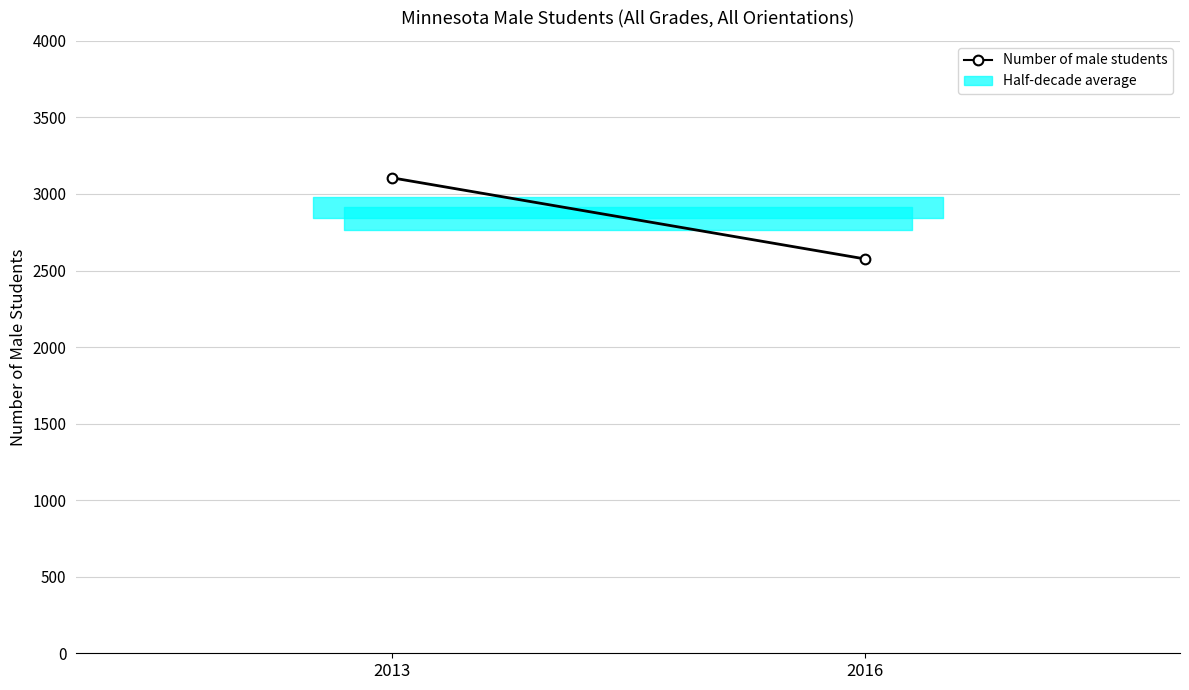

Reading left to right, extract all data points from this chart.

2013=3106	2016=2576